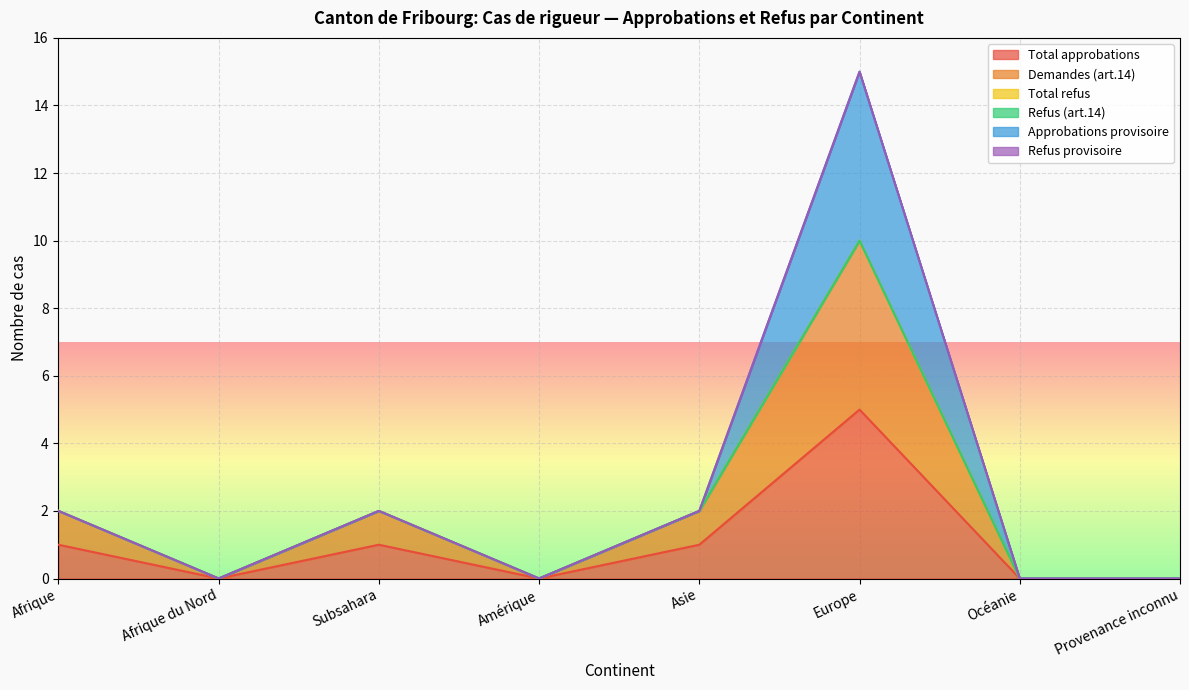

What is the difference between the maximum and second lowest values in the Demandes (art.14) series?

10